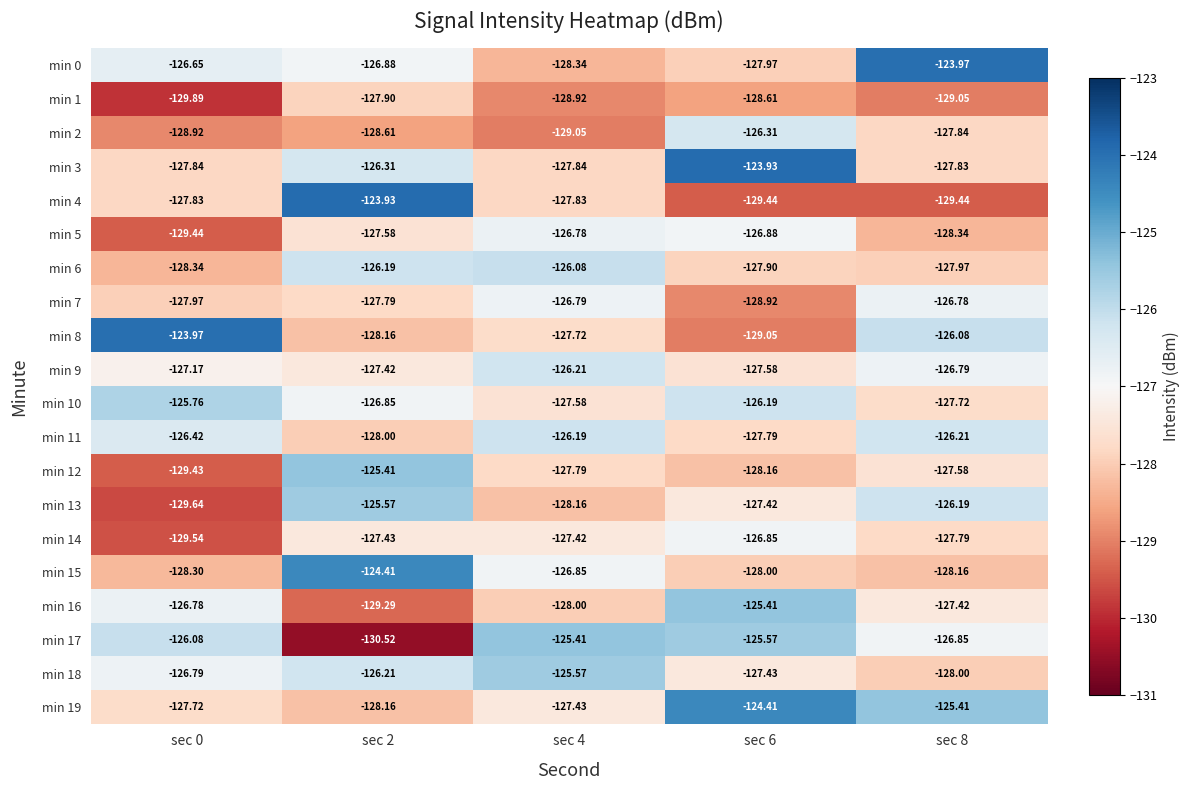

Is the value of min 0 at sec 4 greater than the value of min 14 at sec 6?

No